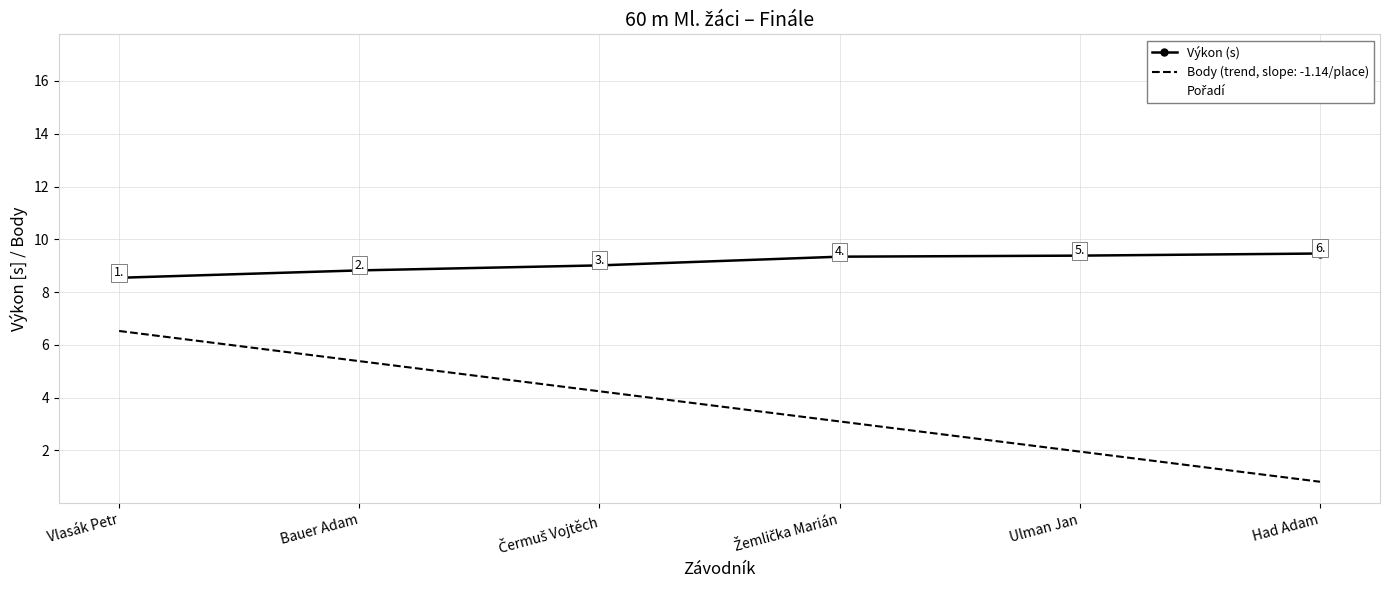

At which label is Pořadí closest to 13?

Čermuš Vojtěch